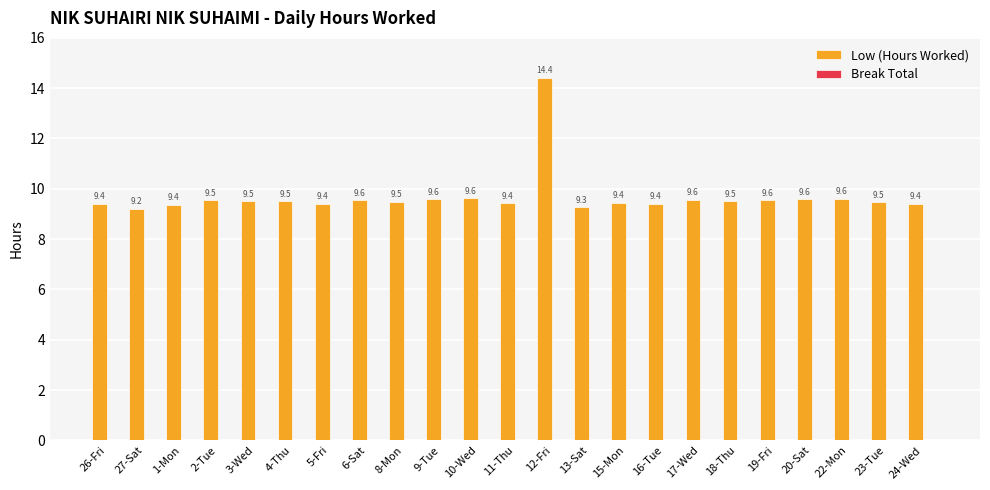

Reading right to left, extract all data points from this chart.

24-Wed=9.4	23-Tue=9.5	22-Mon=9.6	20-Sat=9.6	19-Fri=9.6	18-Thu=9.5	17-Wed=9.6	16-Tue=9.4	15-Mon=9.4	13-Sat=9.3	12-Fri=14.4	11-Thu=9.4	10-Wed=9.6	9-Tue=9.6	8-Mon=9.5	6-Sat=9.6	5-Fri=9.4	4-Thu=9.5	3-Wed=9.5	2-Tue=9.5	1-Mon=9.4	27-Sat=9.2	26-Fri=9.4